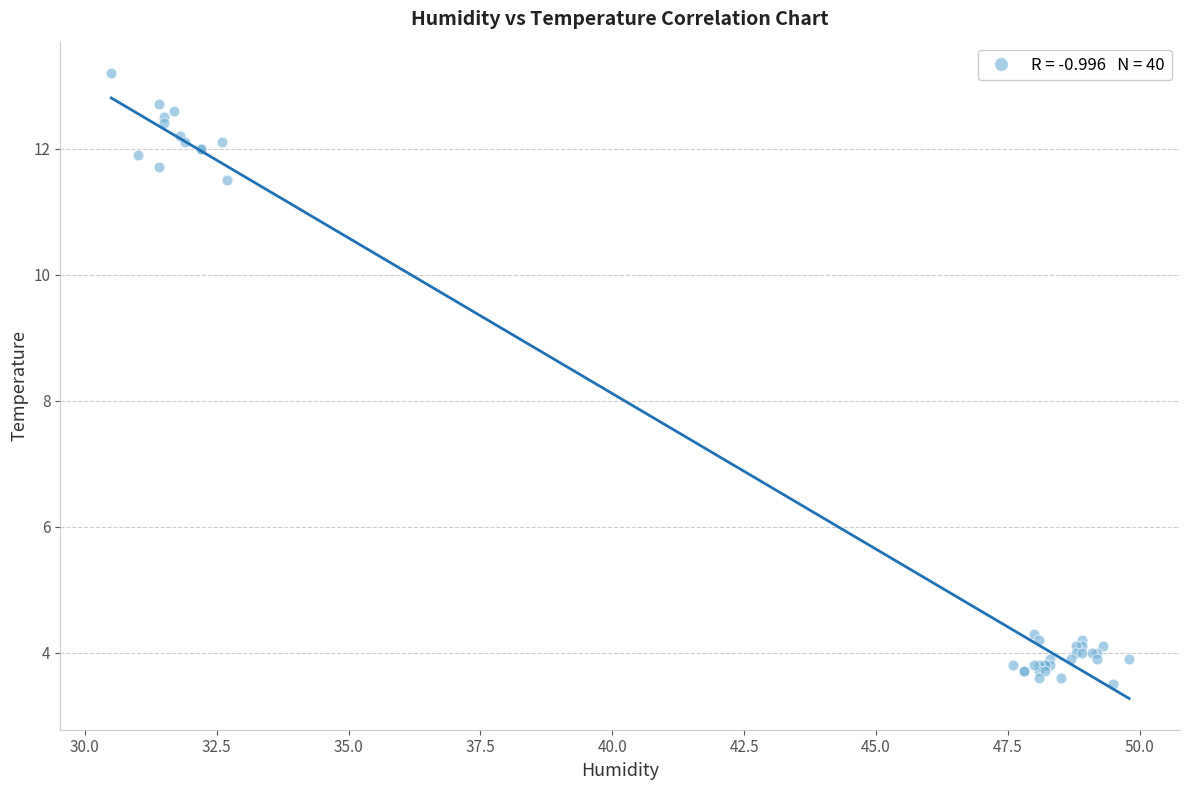

What Y value in the scatter plot is closest to 8?

11.5